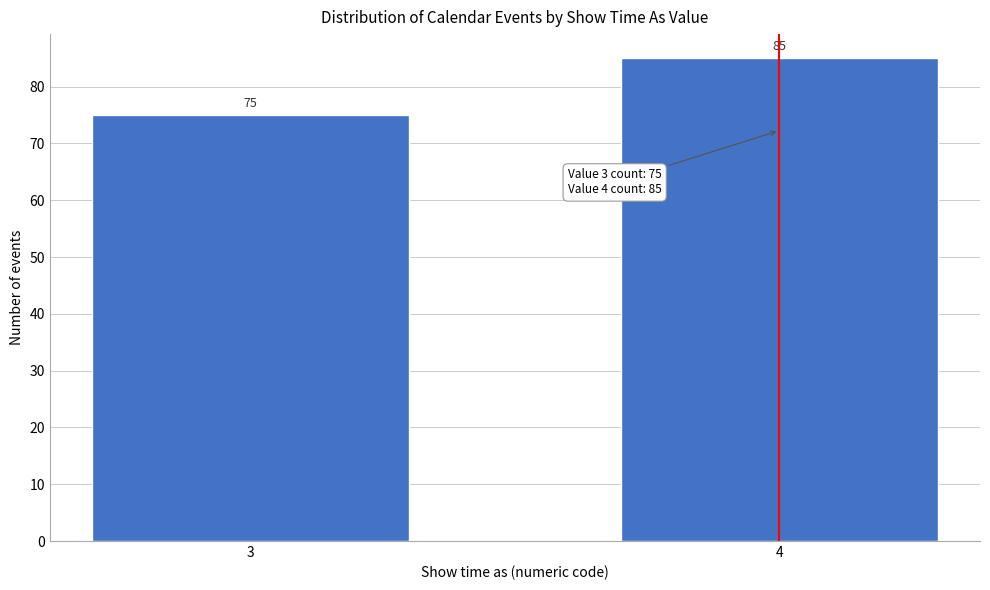

Reading right to left, extract all data points from this chart.

4=85	3=75